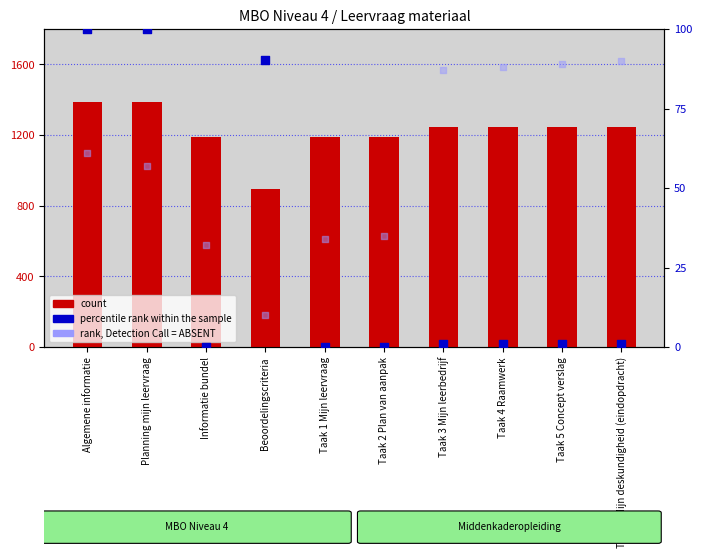

Which series has the largest Y range (max minus min)?

count